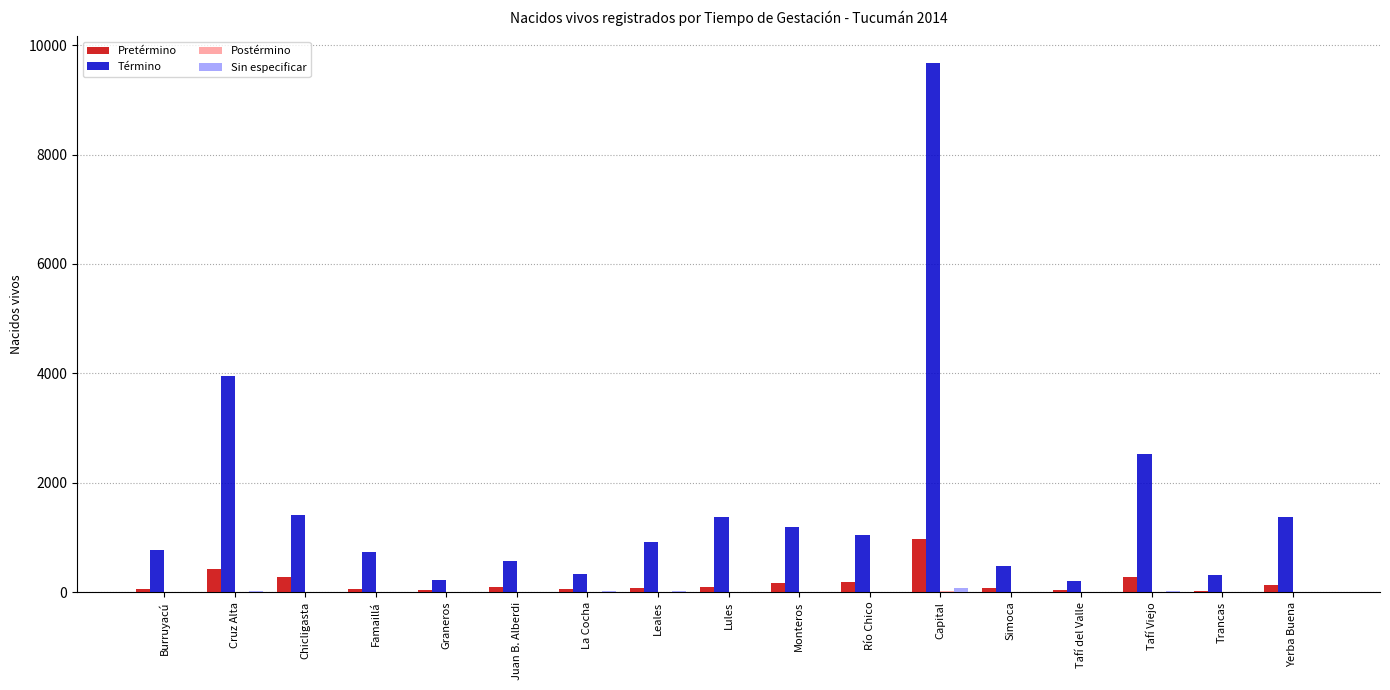

What is the sum of all Término values?

27057